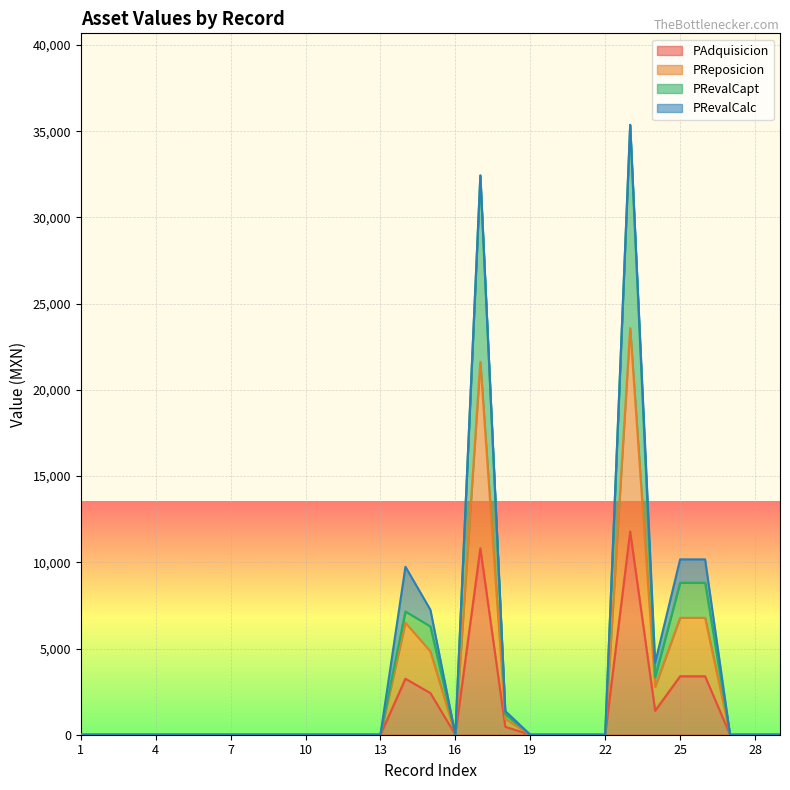

Between 24 and 15, which is larger?

15